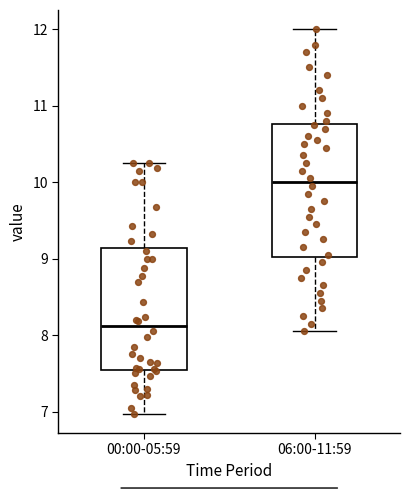

Where does the lower whisker of the box for 00:00-05:59 end on the y-axis? The values are not printed on the chart, so give them approximately, as read against the axis.

7.0